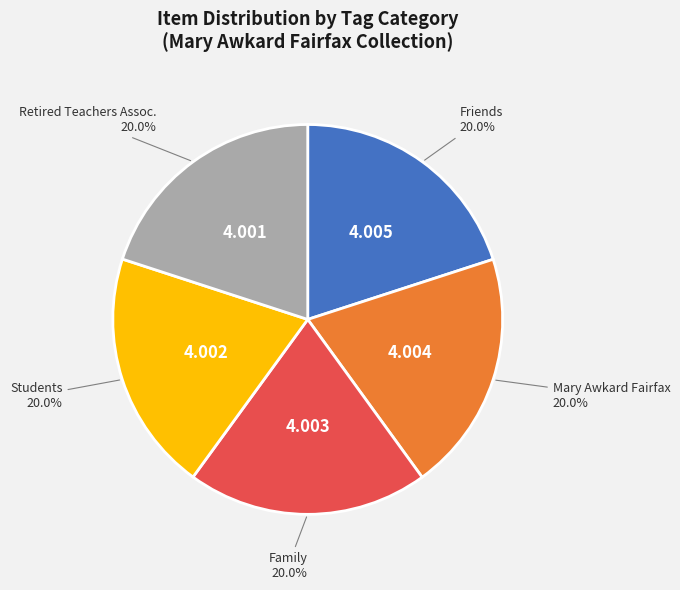

Does Family account for over 50% of the chart?

No